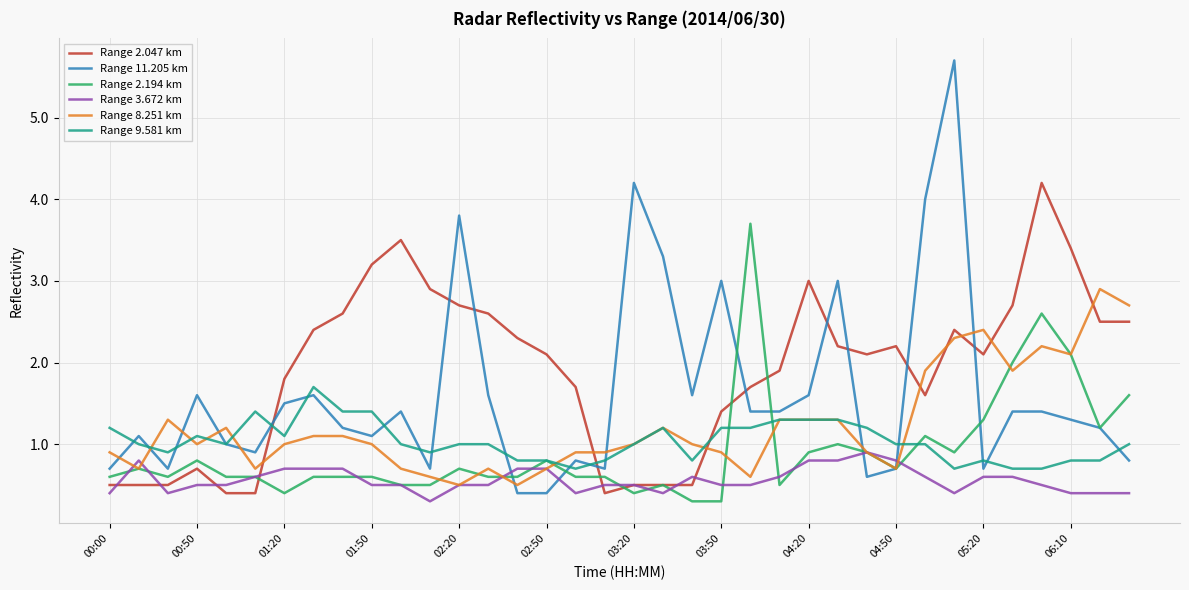

What is the maximum value for Range 2.194 km?

3.7